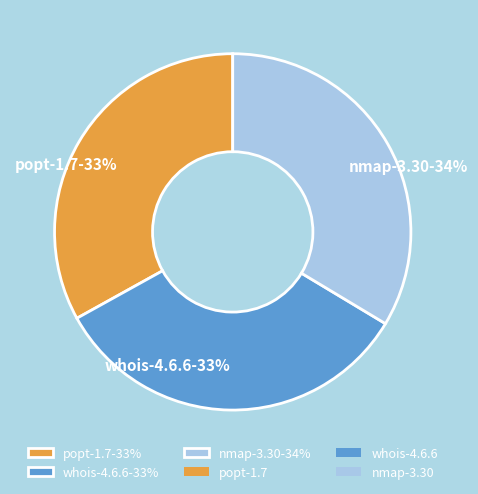

Count the number of slices in the pie.

3